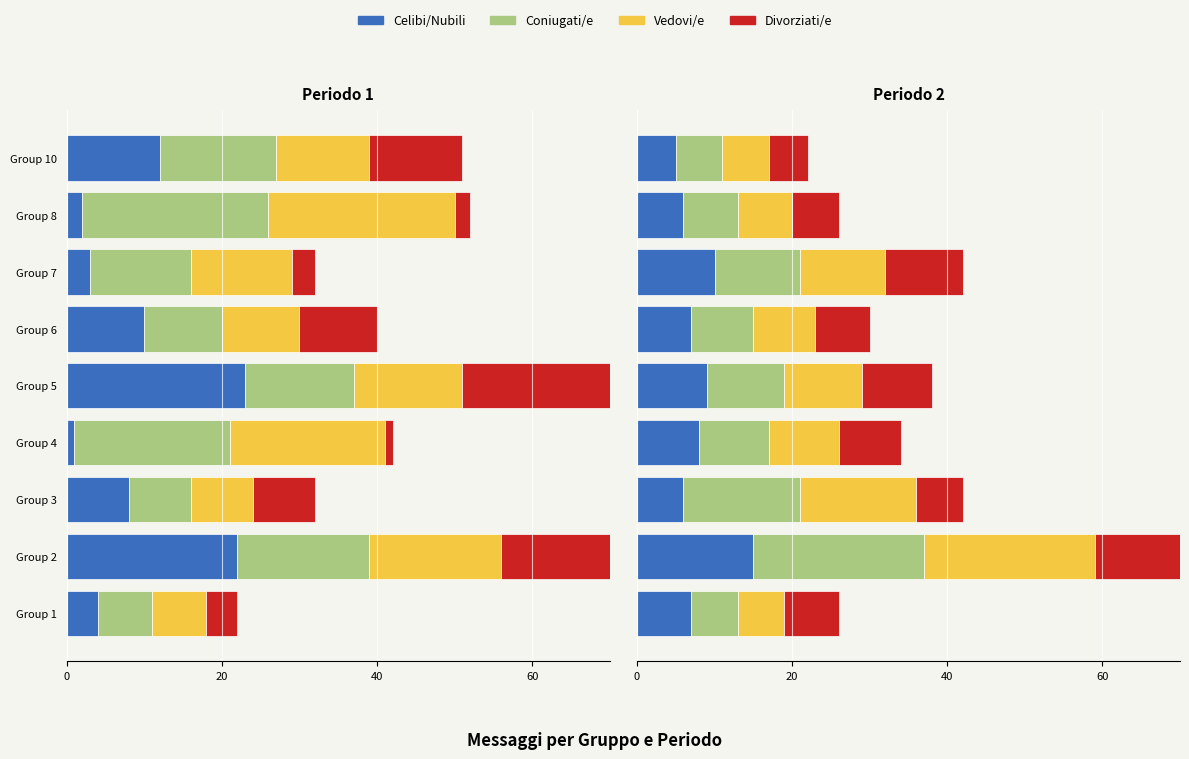

At which label does Celibi/Nubili reach its minimum?

Group 10